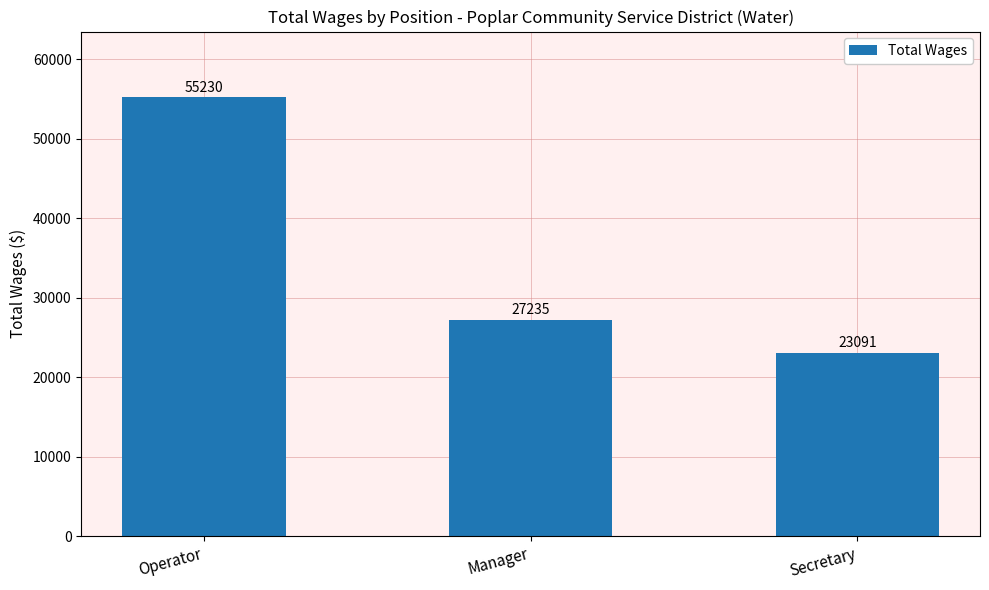

What is the approximate value at Secretary, to the nearest 50?

23100